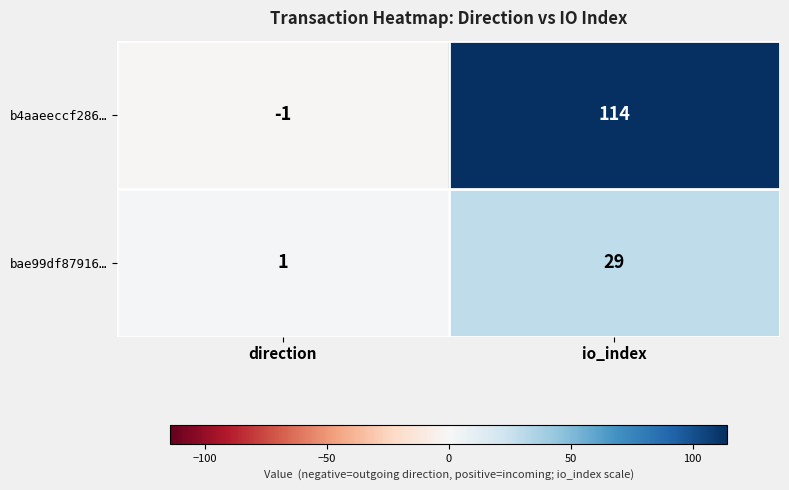

The bae99df87916… series shows 1 at direction. True or false?

True